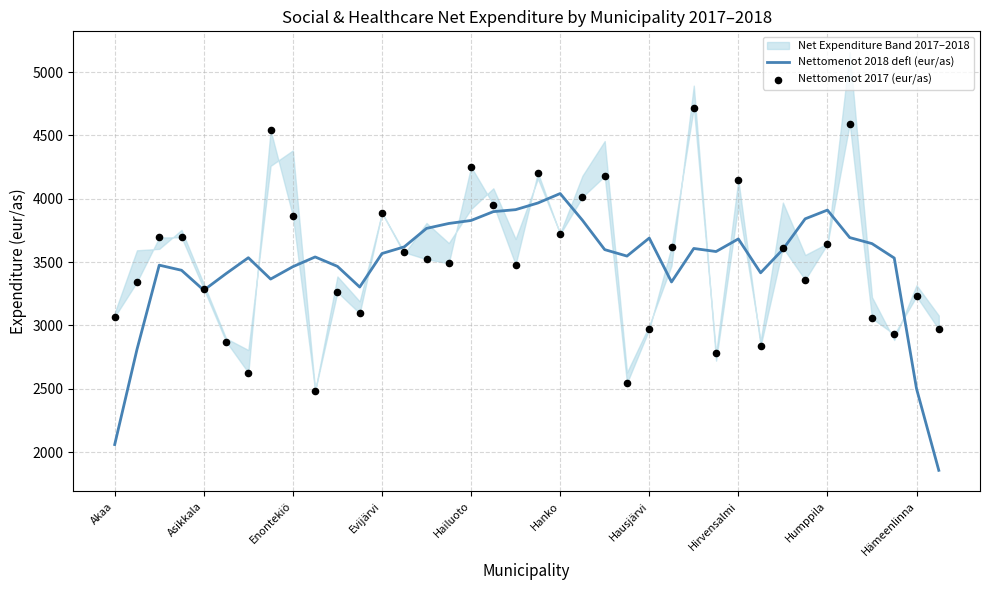

Is the value of Nettomenot 2018 defl (eur/as) at 25 greater than the value of Nettomenot 2017 (eur/as) at 13?

No